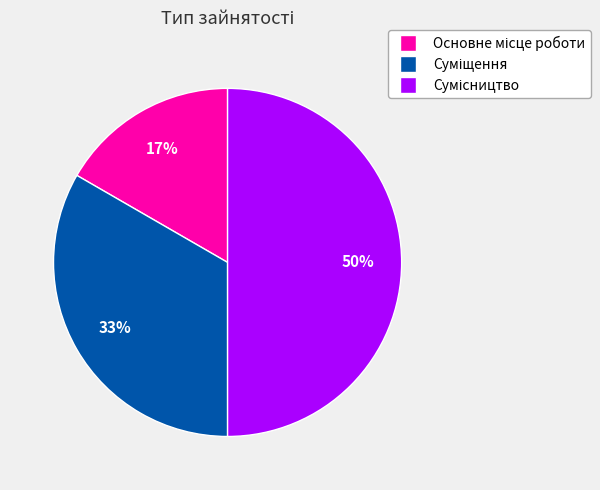

To the nearest percent, what is the difference between the largest and smallest slice percentages?

33%